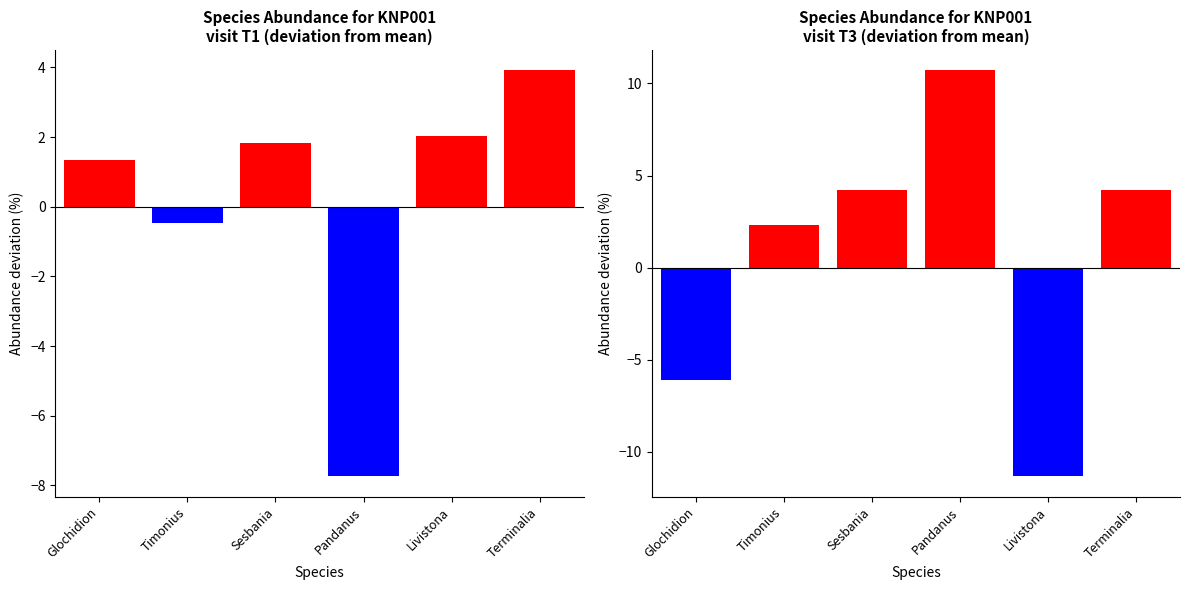

At which category is the sum across all series the highest?

Terminalia